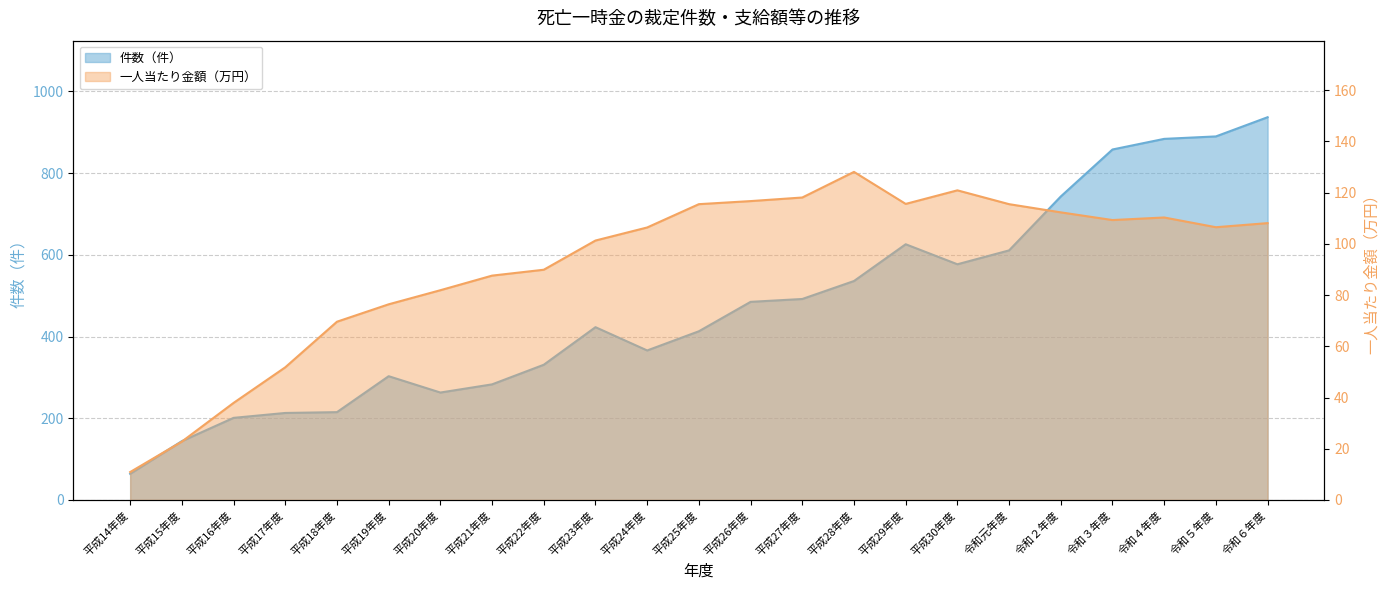

Where is the first local minimum for 一人当たり金額（万円）?

平成29年度